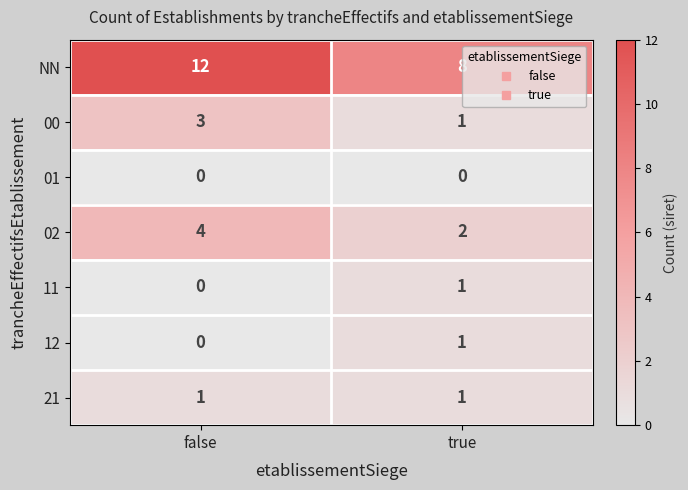

The value of 11 at true is 1. True or false?

True